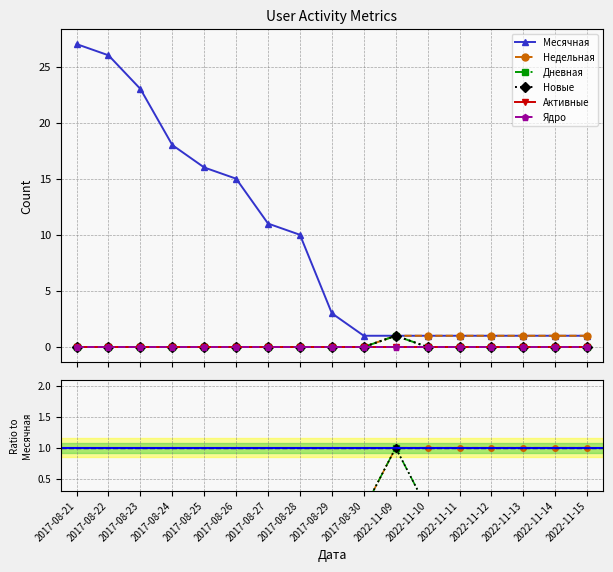

How many Дневная values are between 0 and 1?

17